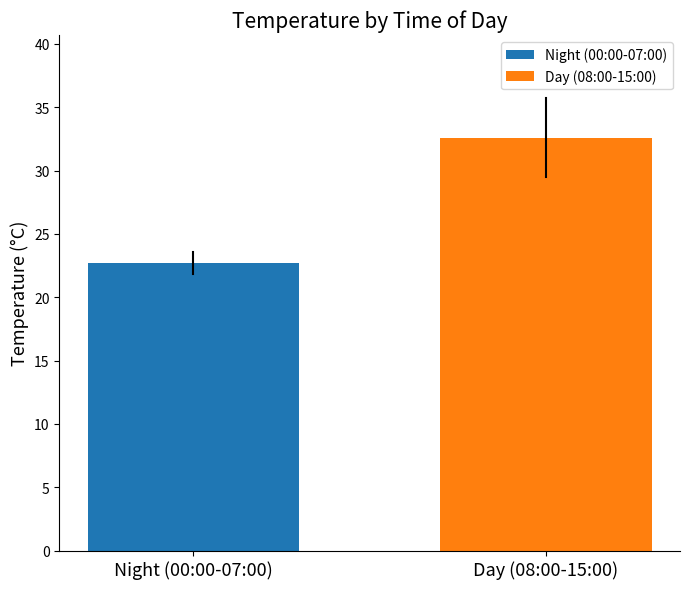

What is the change in value from Night (00:00-07:00) to Day (08:00-15:00)?

+9.9